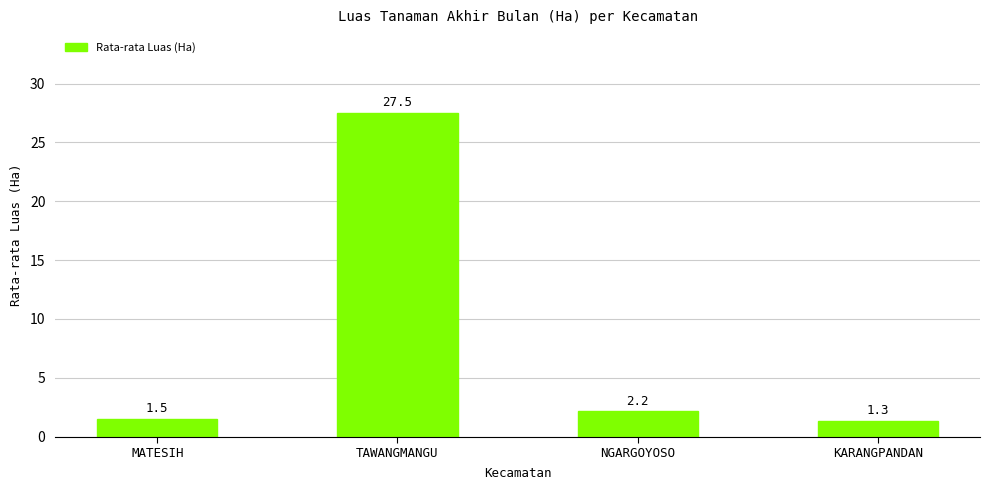

Which category has the highest value across all series?

TAWANGMANGU